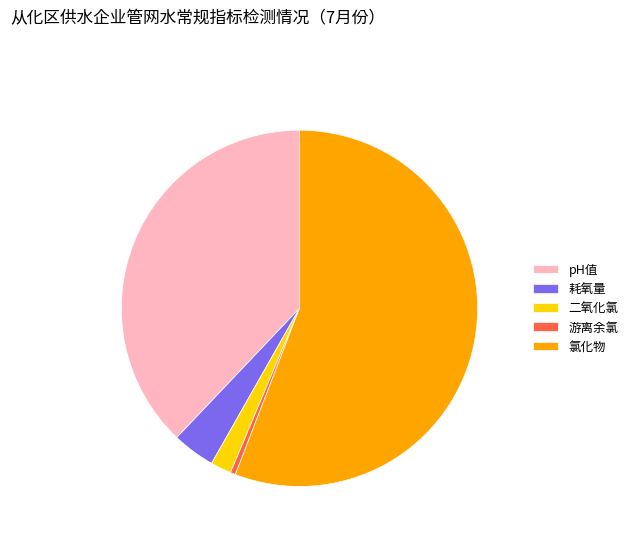

Is the sum of 游离余氯 and pH值 greater than half?

No